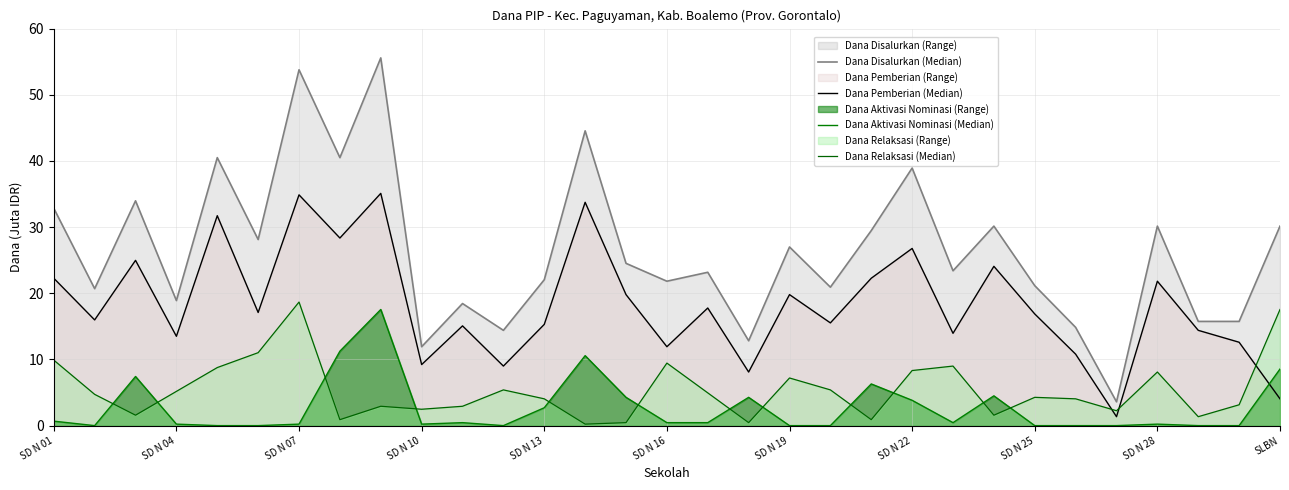

Does the chart have visible grid lines?

Yes